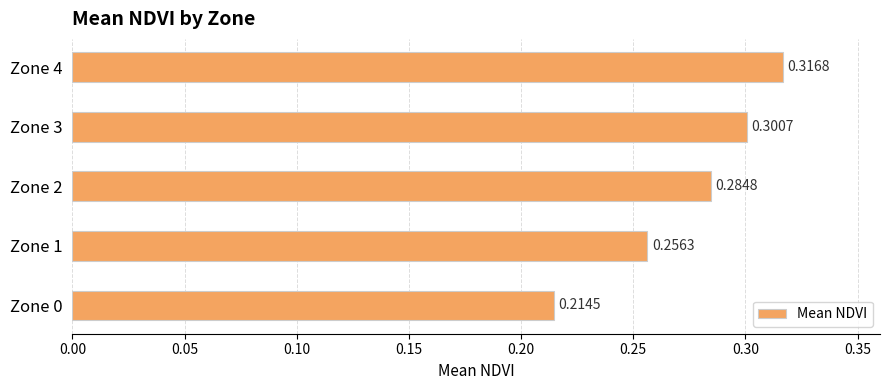

Does the chart contain stacked bars?

No